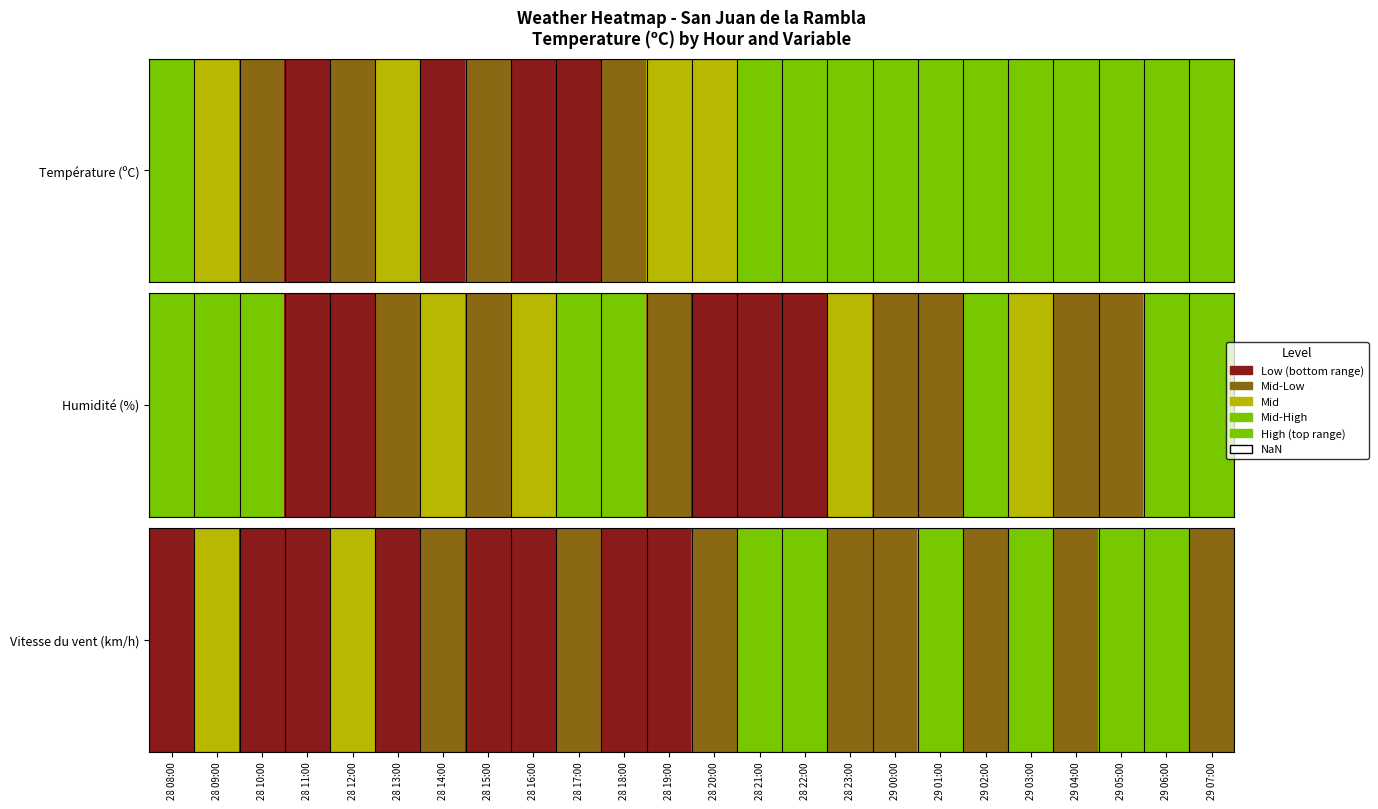

Reading left to right, list all the values displayed in this chart.

28 08:00=9	28 09:00=6	28 10:00=8	28 11:00=9	28 12:00=6	28 13:00=9	28 14:00=7	28 15:00=8	28 16:00=8	28 17:00=7	28 18:00=8	28 19:00=8	28 20:00=7	28 21:00=5	28 22:00=5	28 23:00=7	29 00:00=7	29 01:00=5	29 02:00=7	29 03:00=4	29 04:00=7	29 05:00=5	29 06:00=4	29 07:00=7